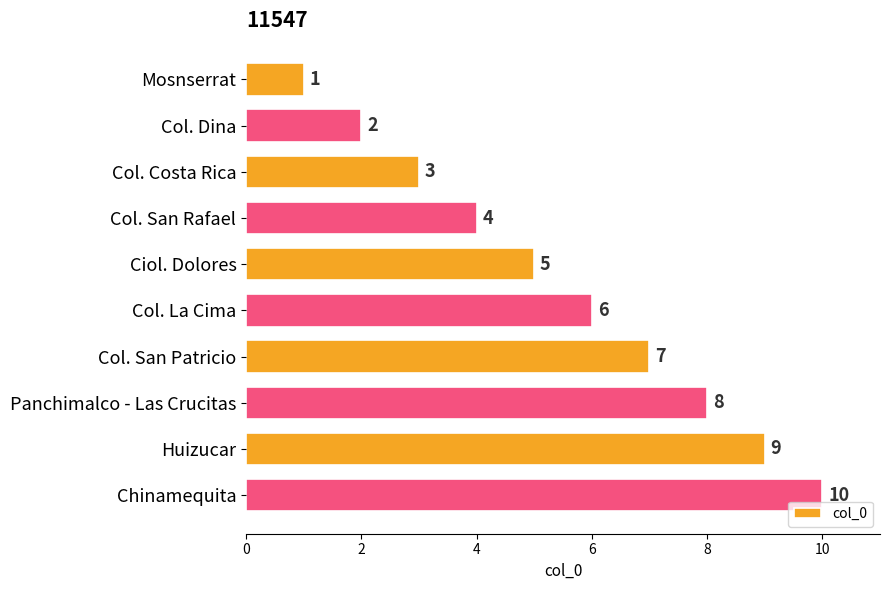

What position from the top is Huizucar?

9